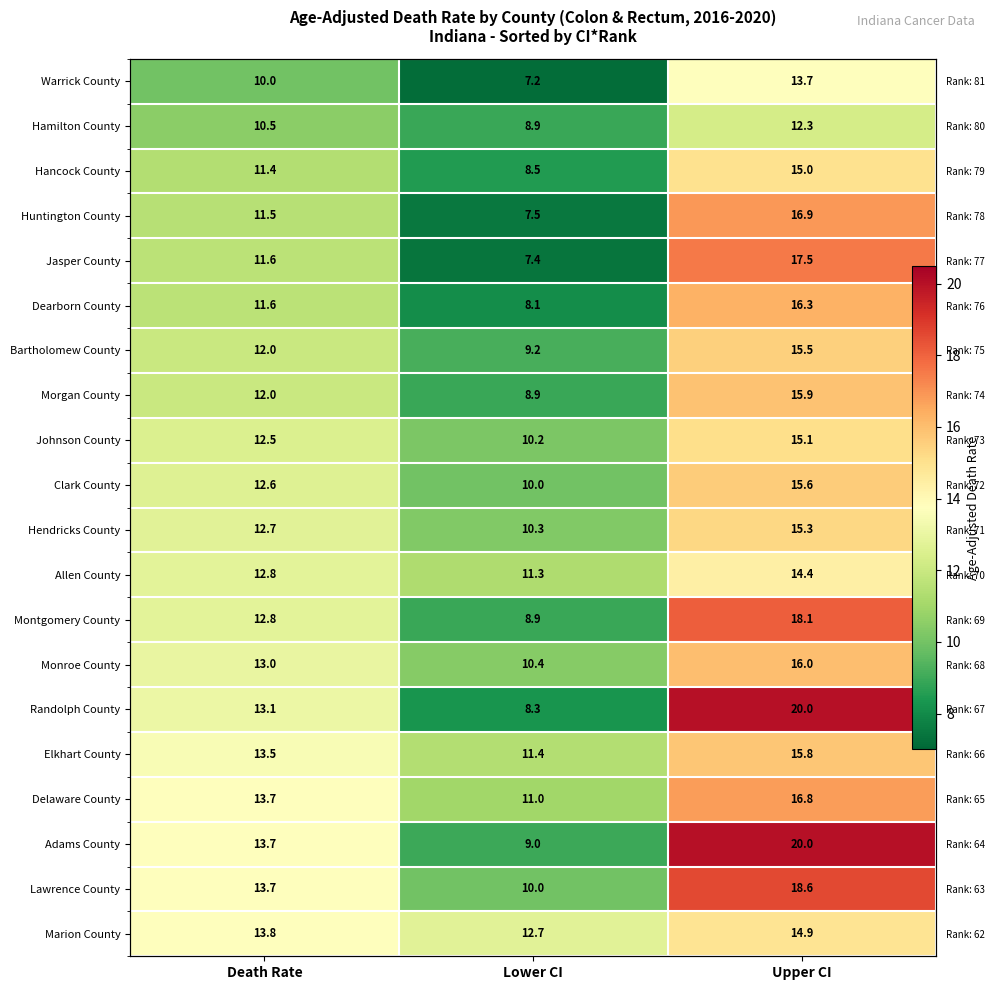

Is it true that Montgomery County equals 5.2 at Lower CI?

False